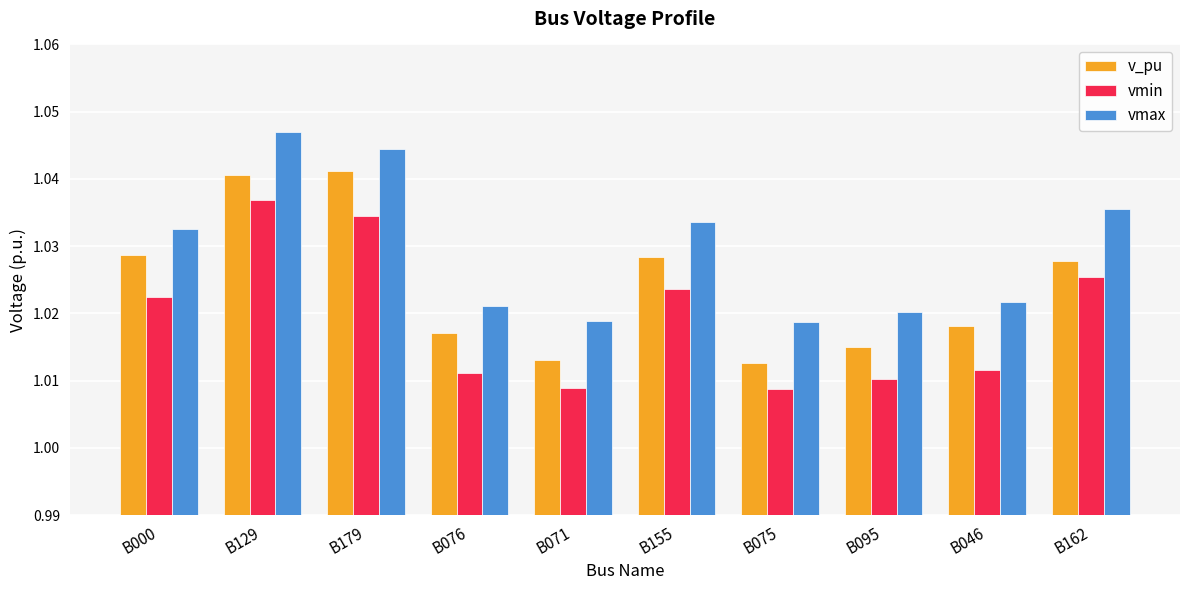

How many v_pu values are between 1 and 2?

10